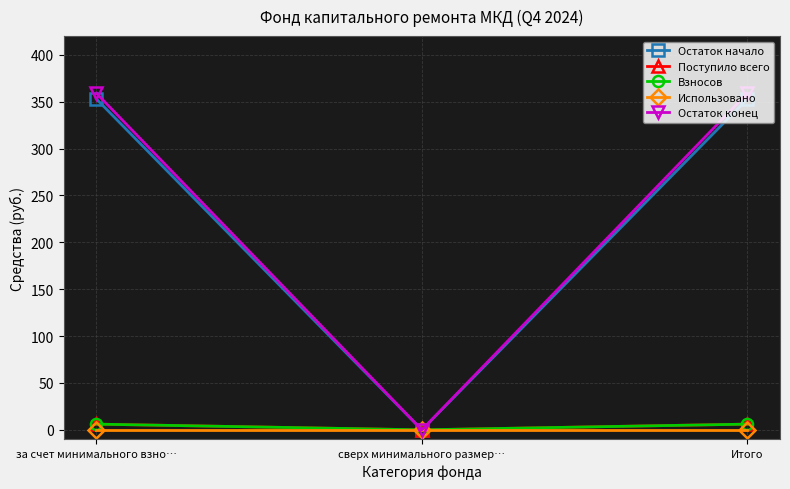

Does the chart have visible grid lines?

Yes